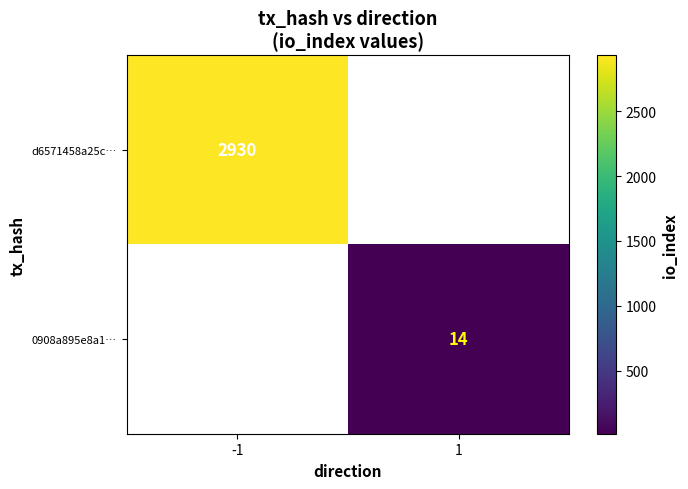

The value of 0908a895e8a1… at 1 is 9. True or false?

False